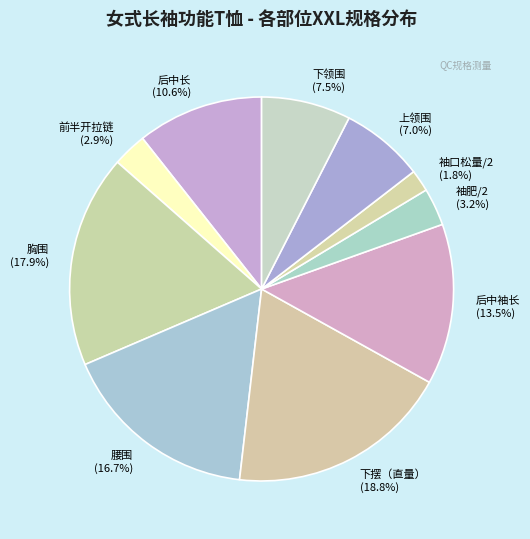

What is the largest slice in the pie chart?

下摆（直量）